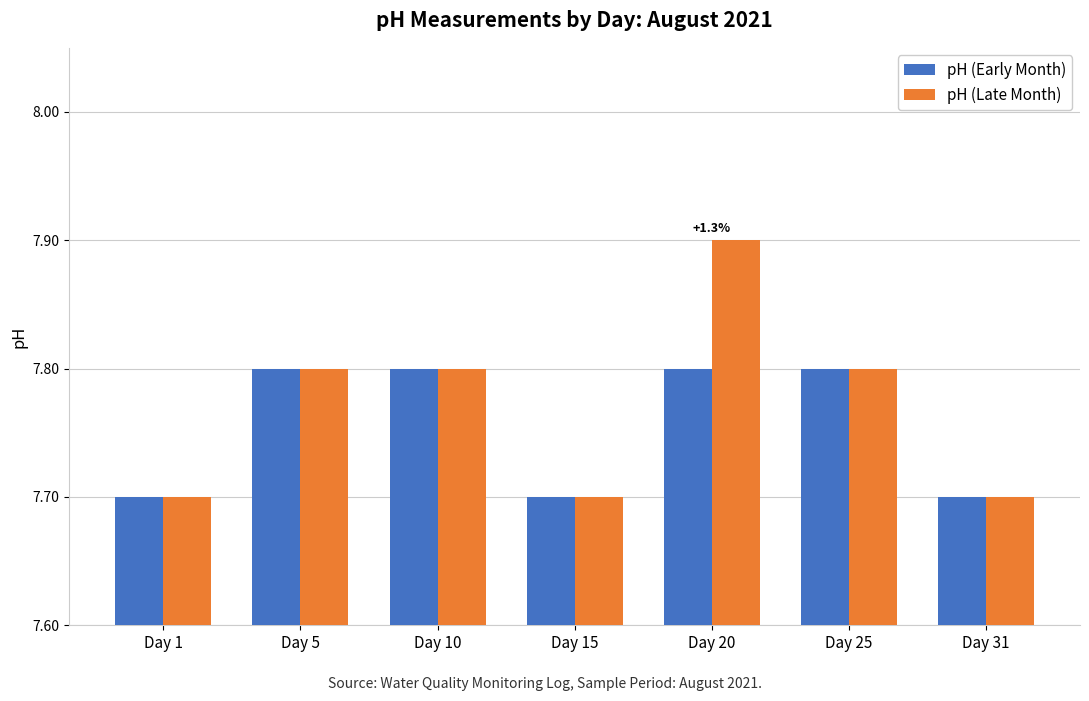

Between Day 15 and Day 20, which series saw the biggest shift?

pH (Late Month)